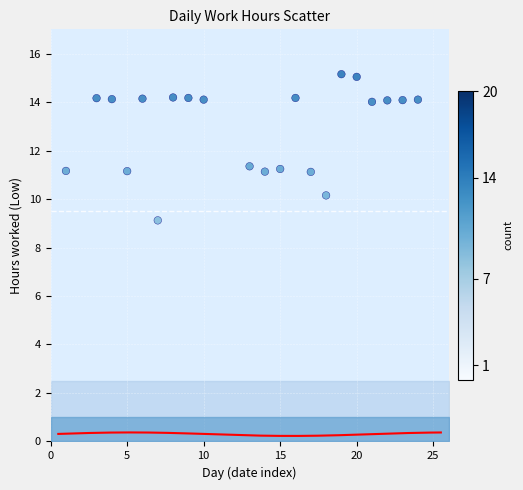

What is the range of Y values (max minus min)?

6.0